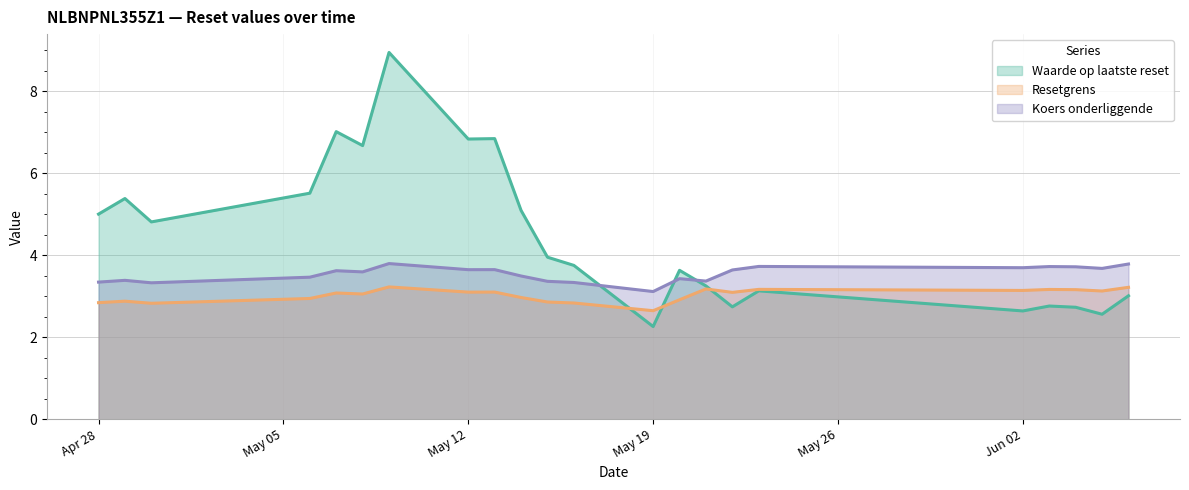

What is the label of the 20th point from the left?

2025-06-04